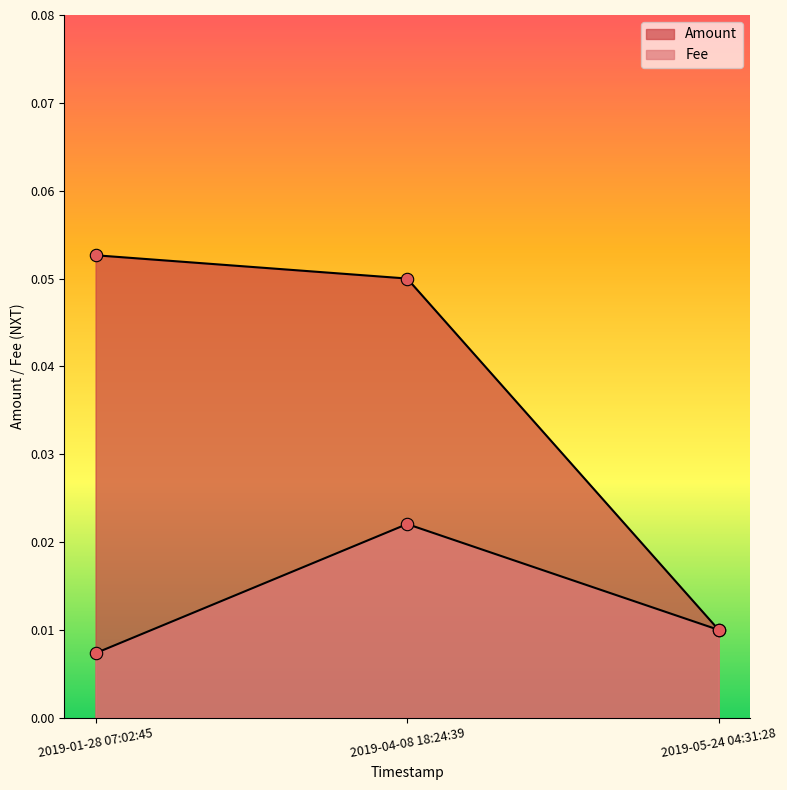

At which category is the sum across all series the highest?

2019-04-08 18:24:39